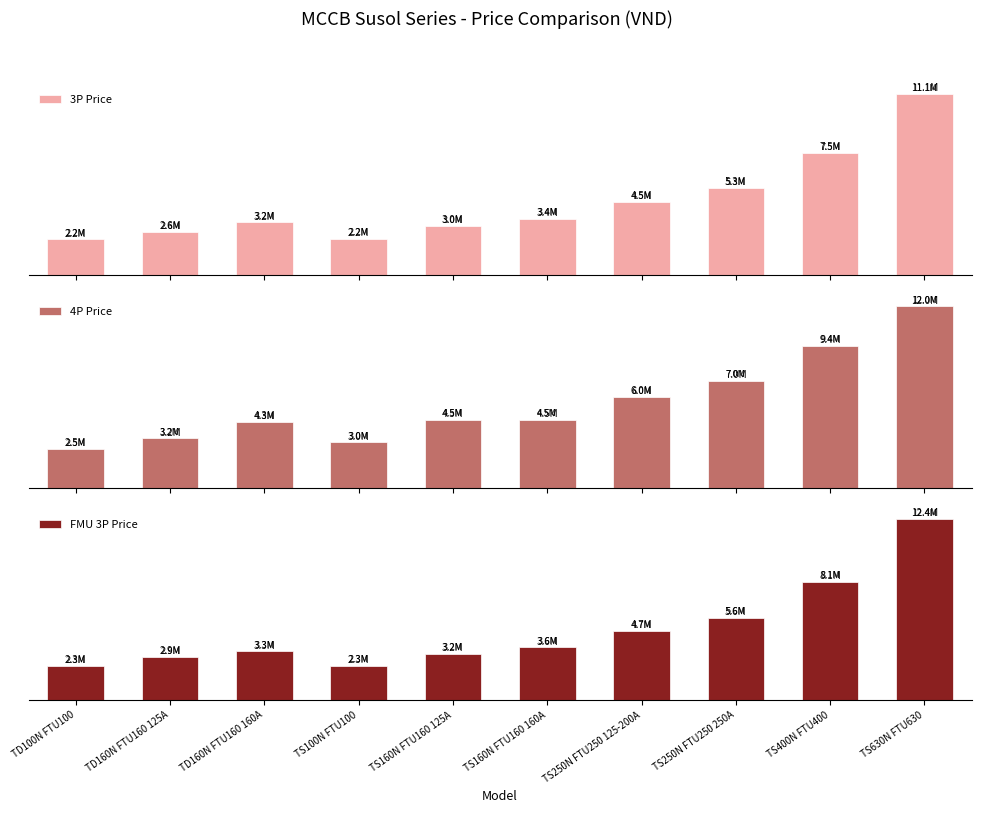

How many groups of bars are there?

10